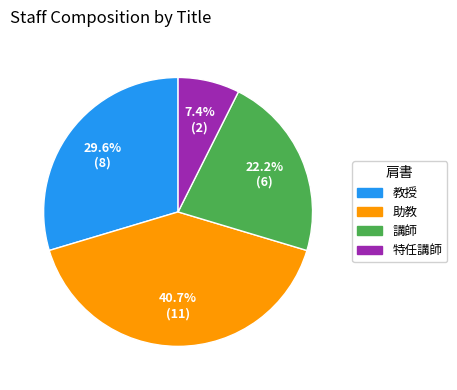

Between 教授 and 助教, which is larger?

助教